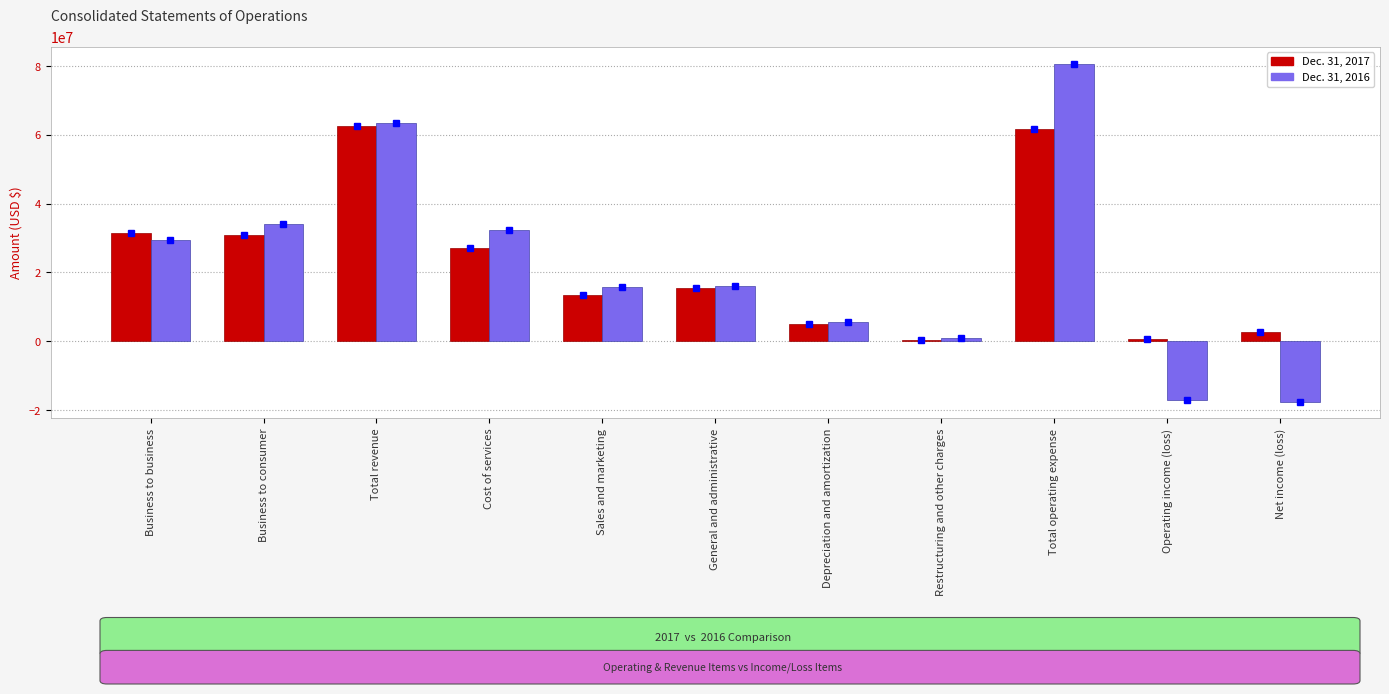

Which series has the largest range (max minus min)?

Dec. 31, 2016